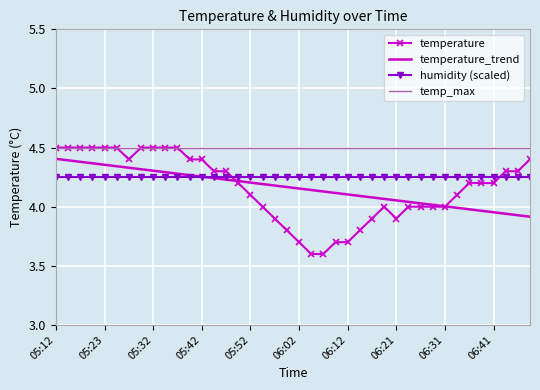

Which series has the largest total across all categories?

temp_max